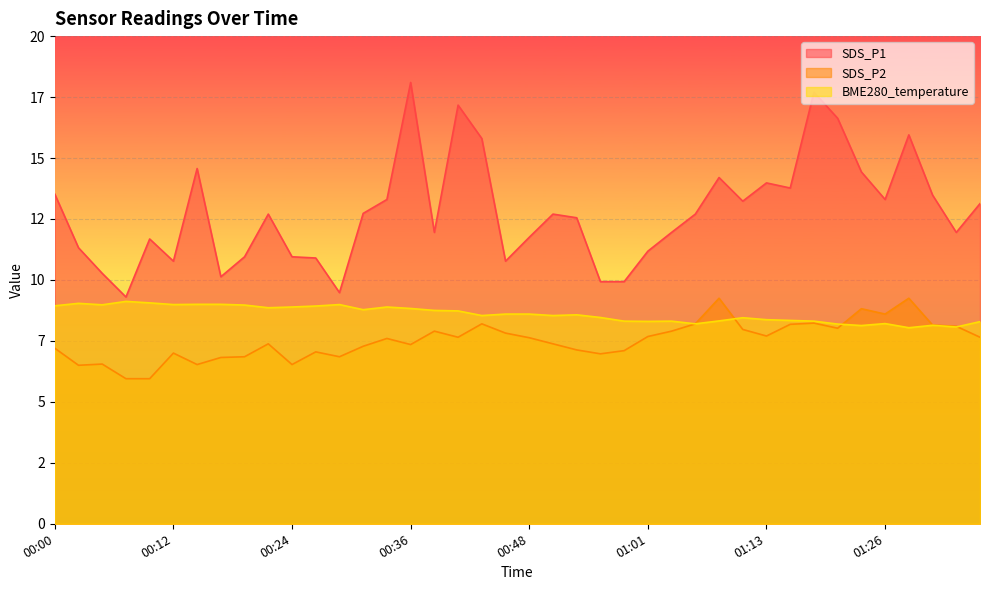

How many times do SDS_P2 and BME280_temperature cross each other?

3